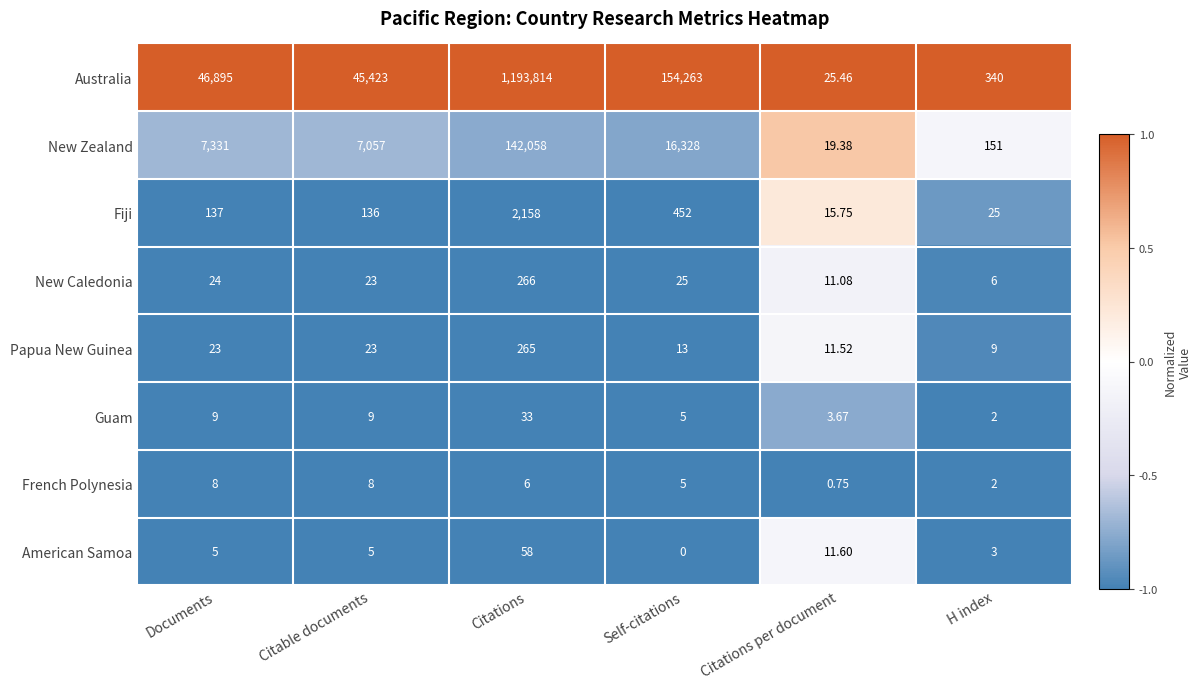

What is the total value across all series at H index?

538.0